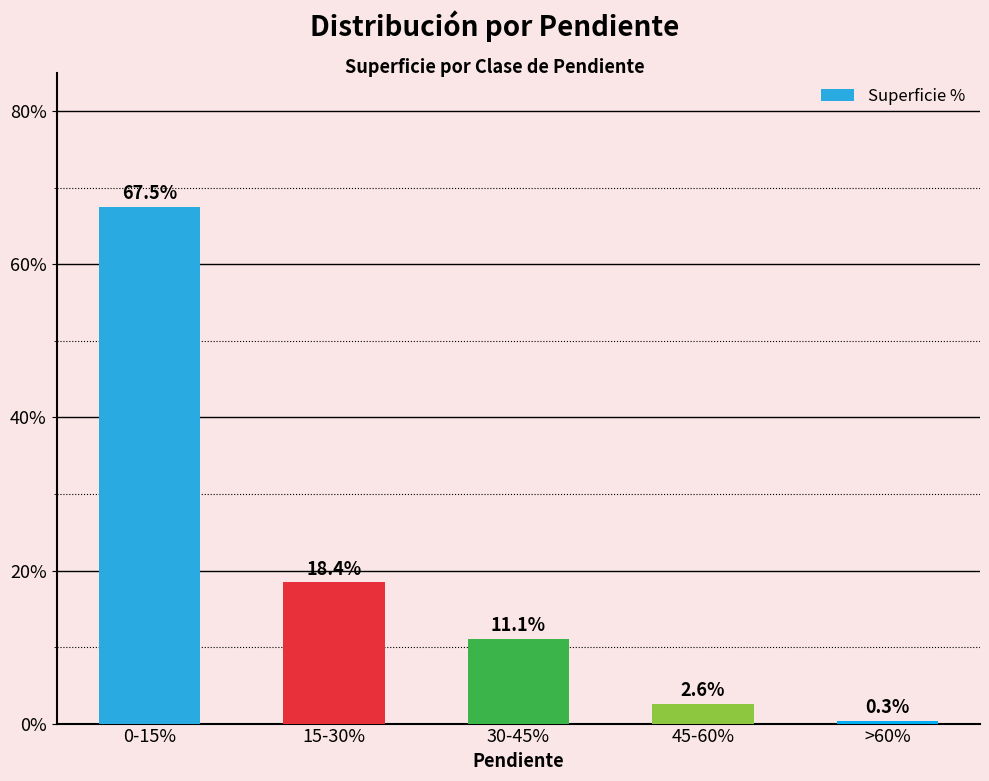

List the labels in order of value, largest first.

0-15%, 15-30%, 30-45%, 45-60%, >60%